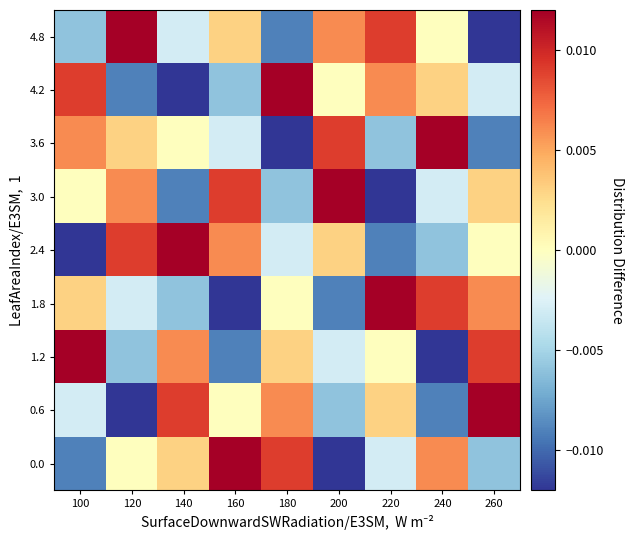

How many data points does each series have?

9